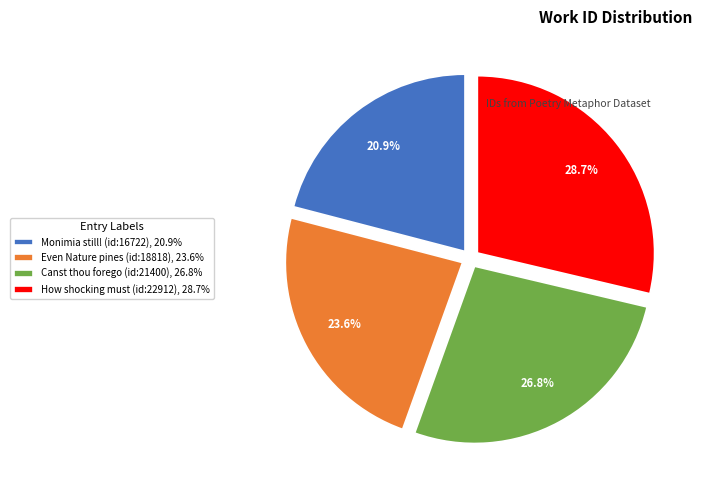

To the nearest percent, what is the difference between the largest and smallest slice percentages?

8%